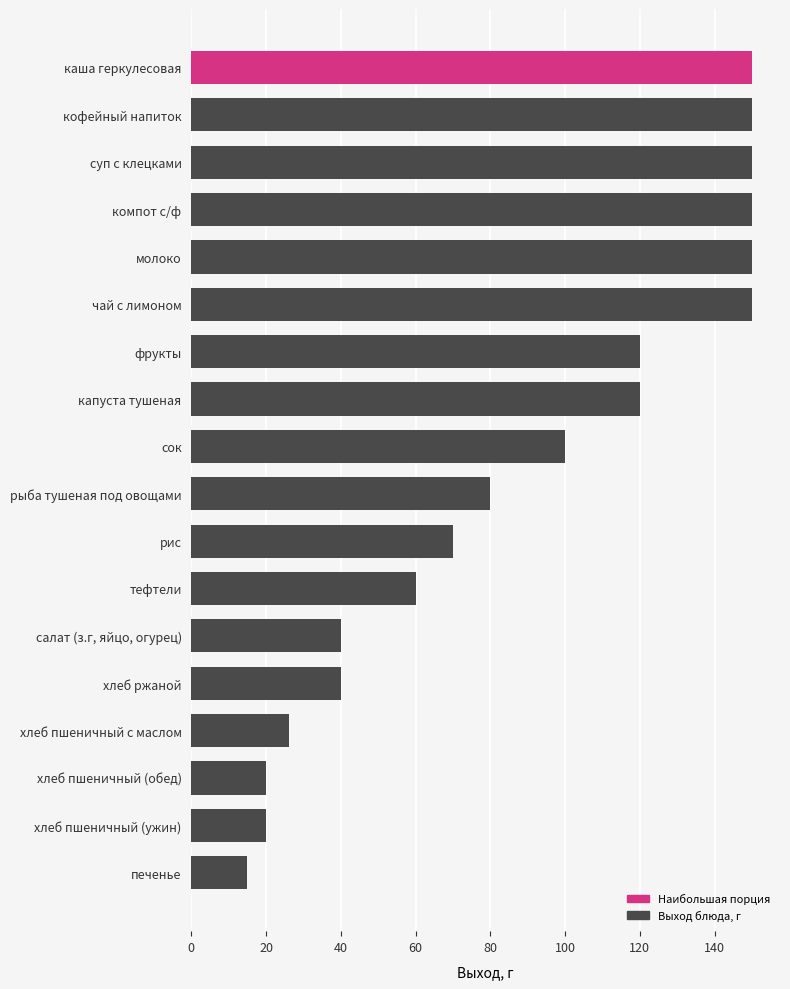

Which label corresponds to the smallest value in the chart?

печенье